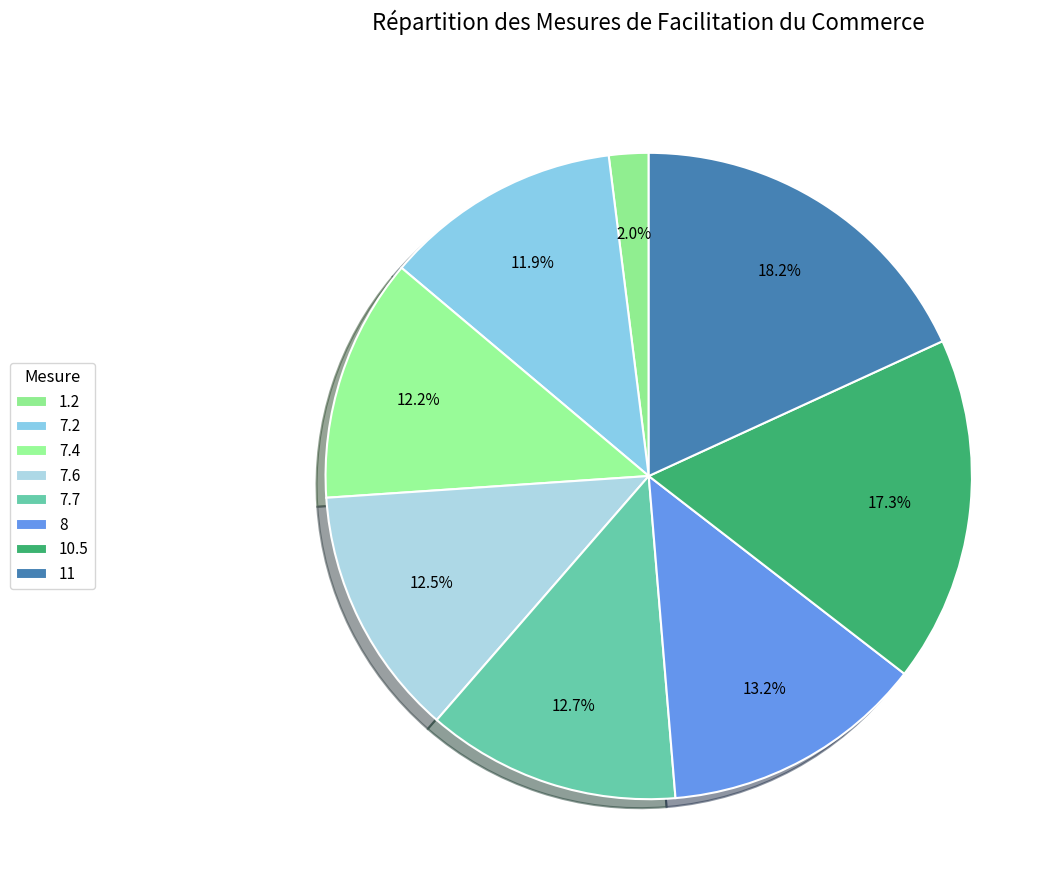

How much of the chart is everything except 7.2?

88.1%